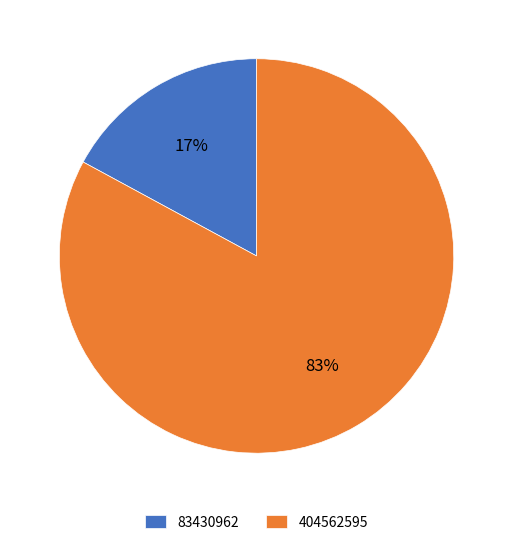

Is the sum of 83430962 and 404562595 greater than half?

Yes